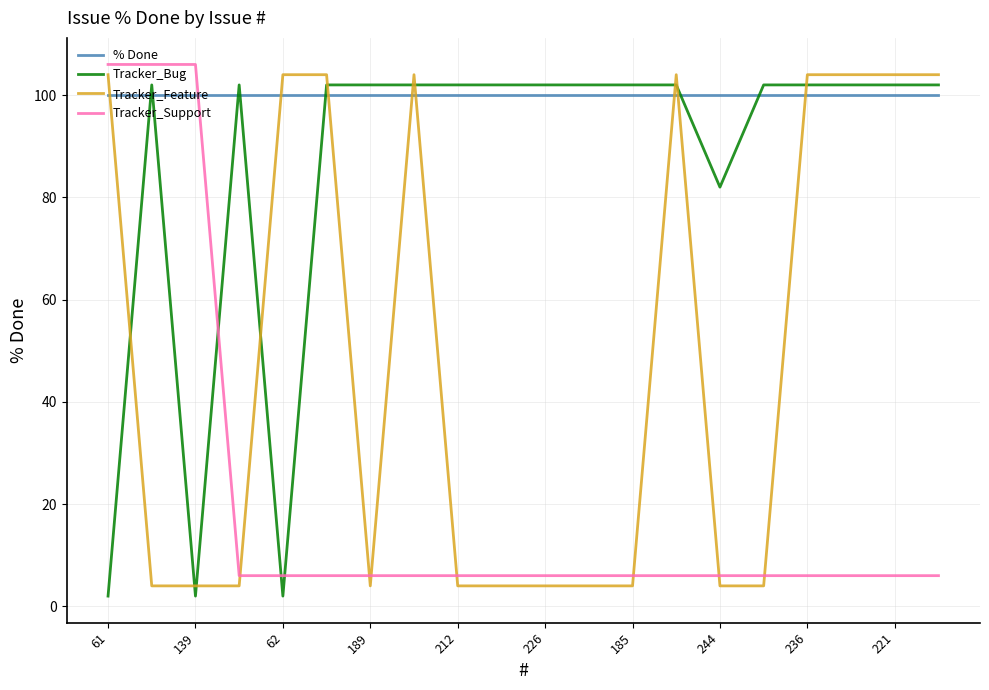

What is the lowest value of the % Done series?

100